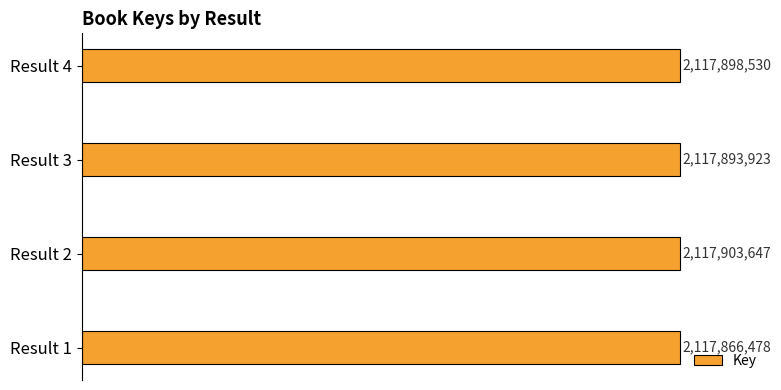

Count the values in the range 2117893923 to 2117903647.

3